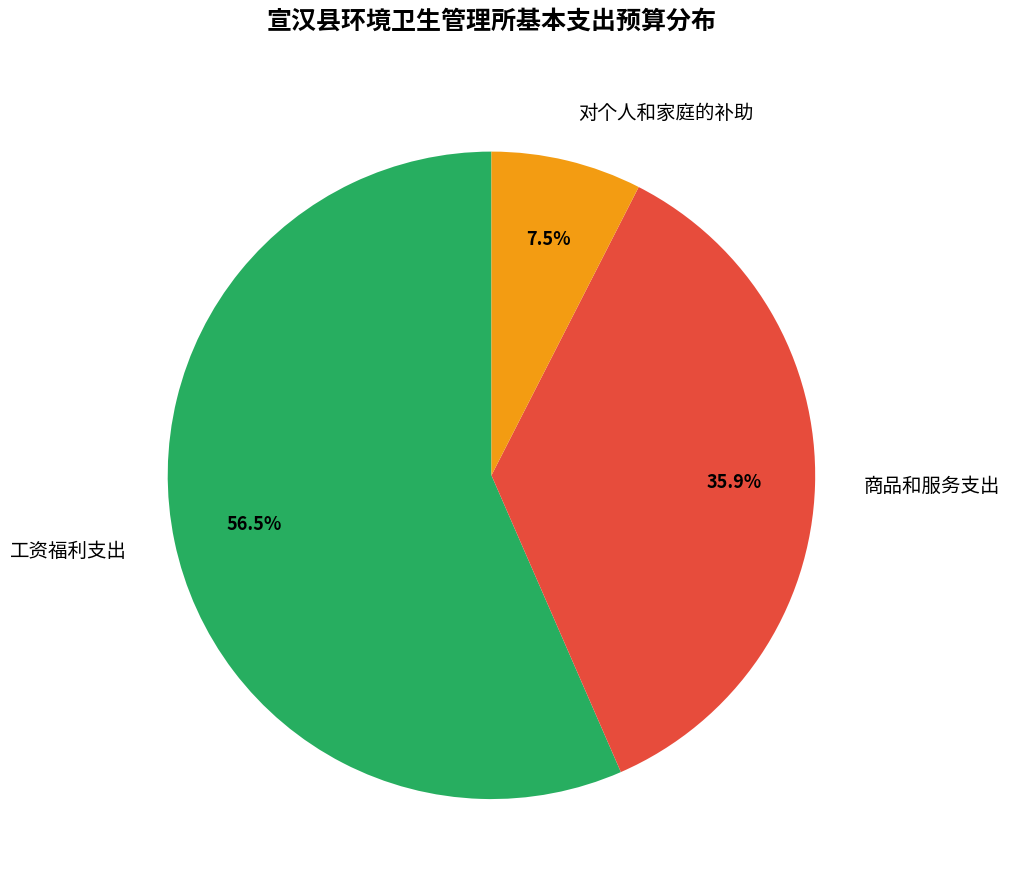

What portion of the pie excludes 对个人和家庭的补助?

92.5%